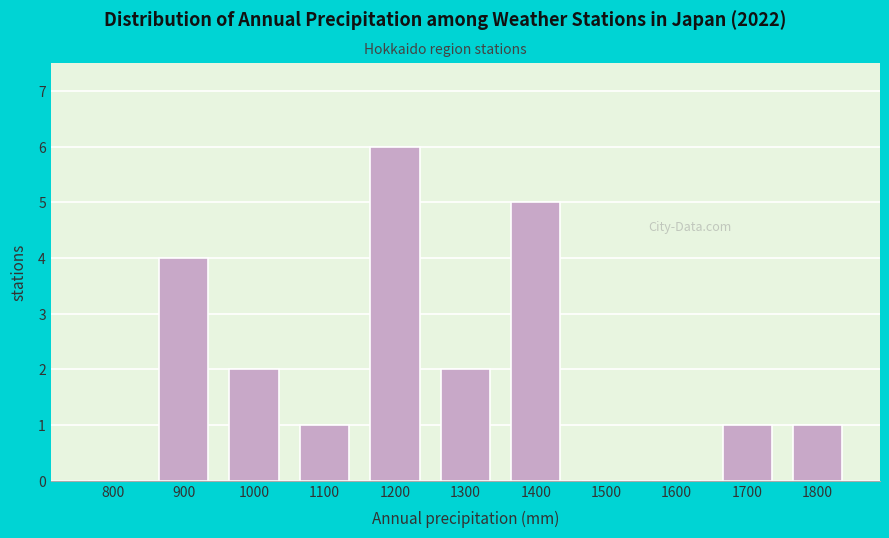

Reading right to left, list all the values displayed in this chart.

1800=1	1700=1	1600=0	1500=0	1400=5	1300=2	1200=6	1100=1	1000=2	900=4	800=0